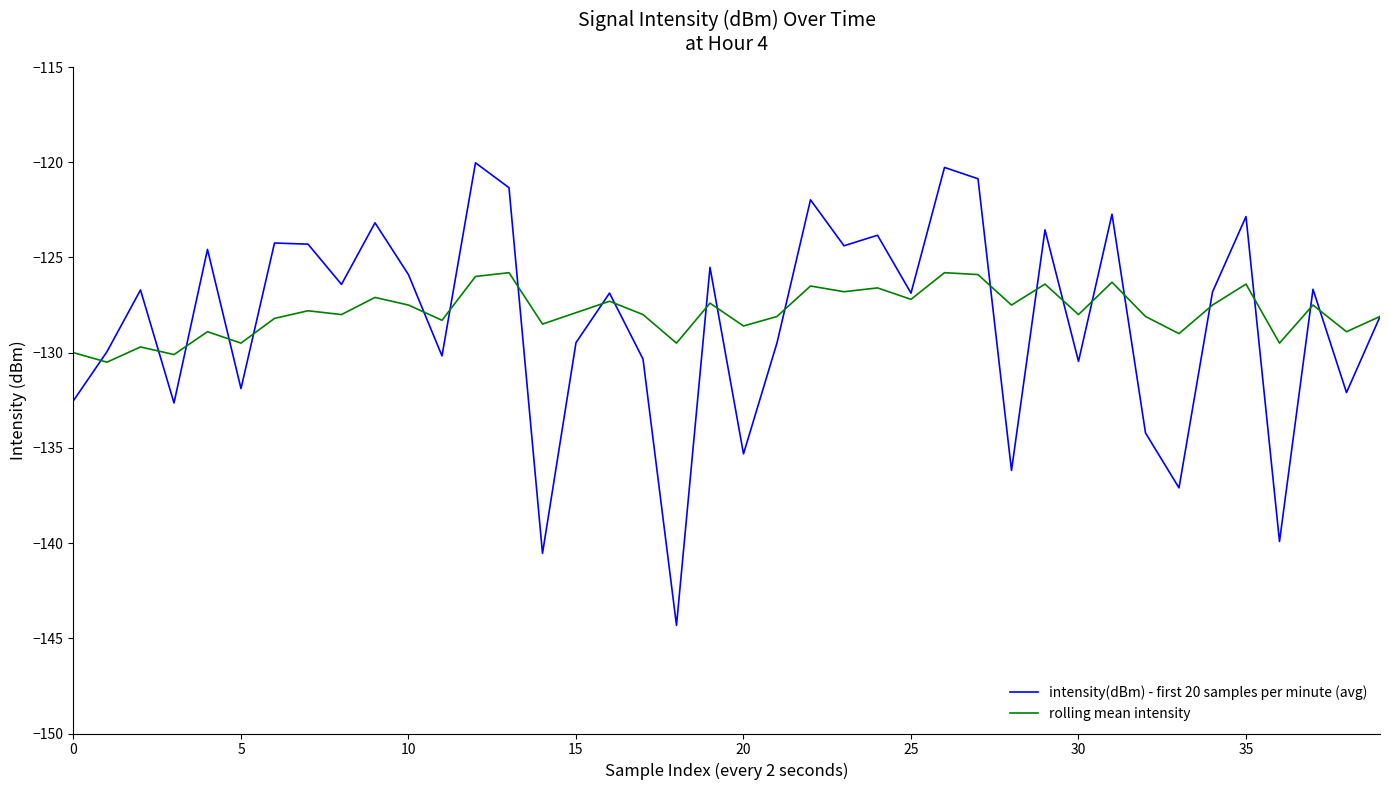

What is the average value of the rolling mean intensity series?

-127.9